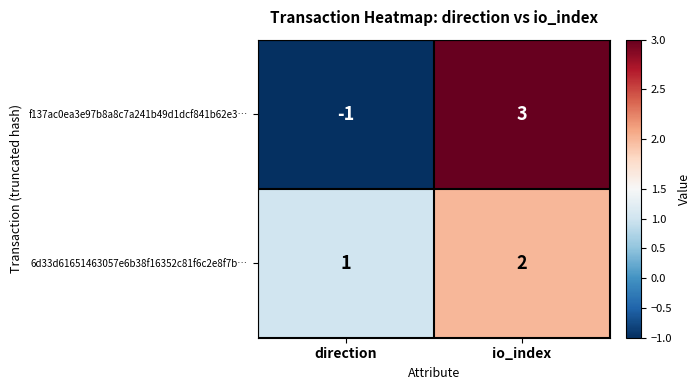

What is the spread (max minus min) of values at direction?

2